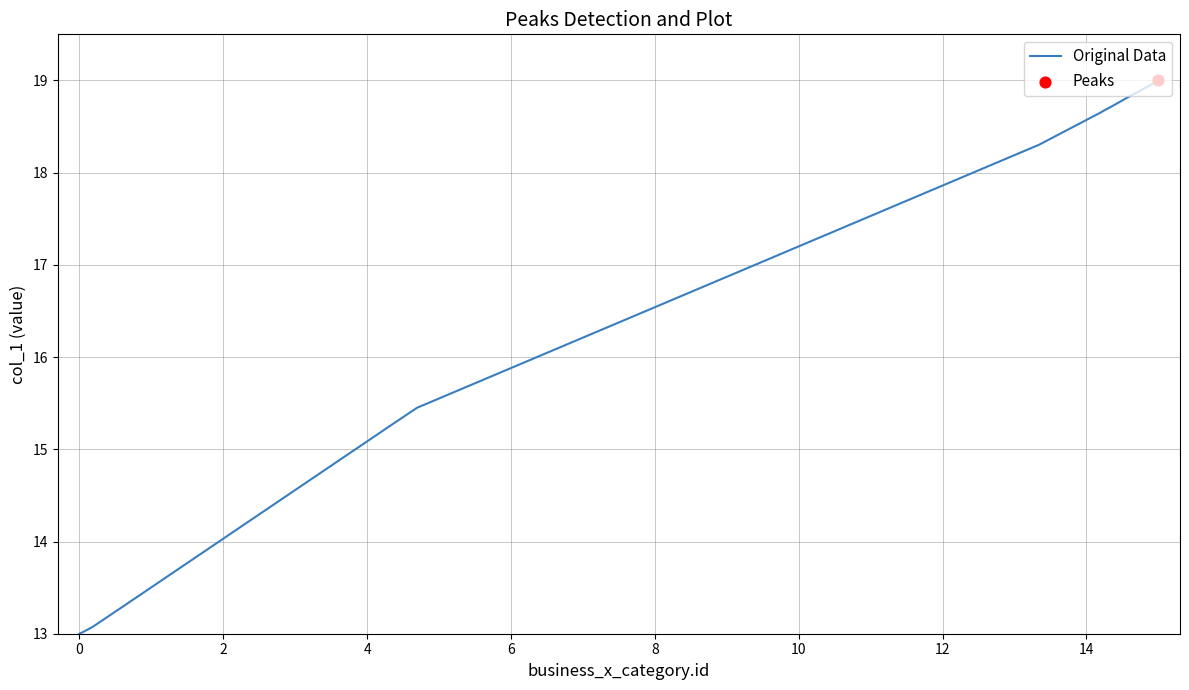

What is the minimum value shown in the chart?

13.0